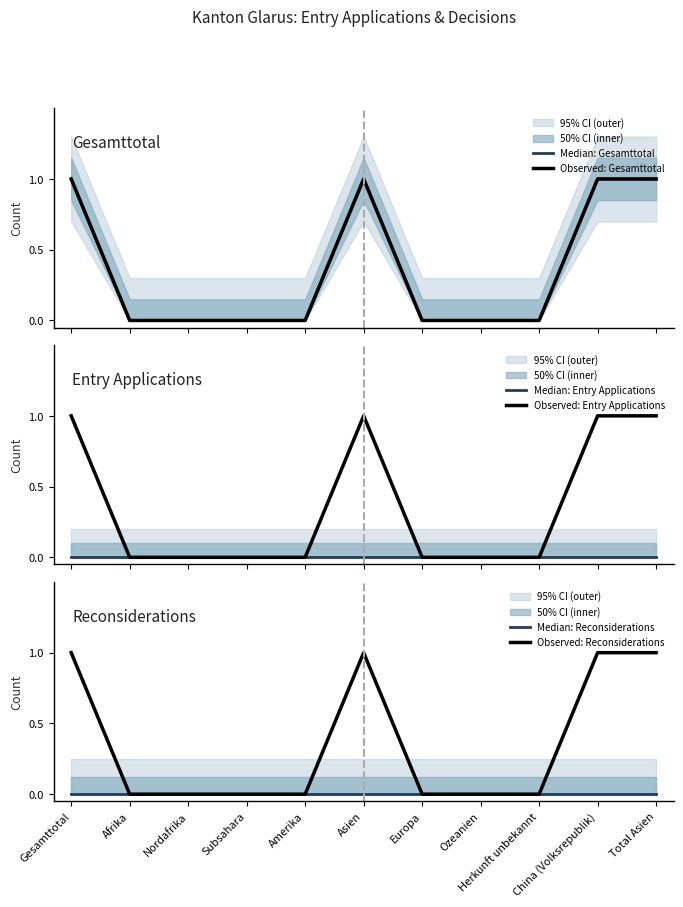

At how many categories does at least one series exceed 0?

4